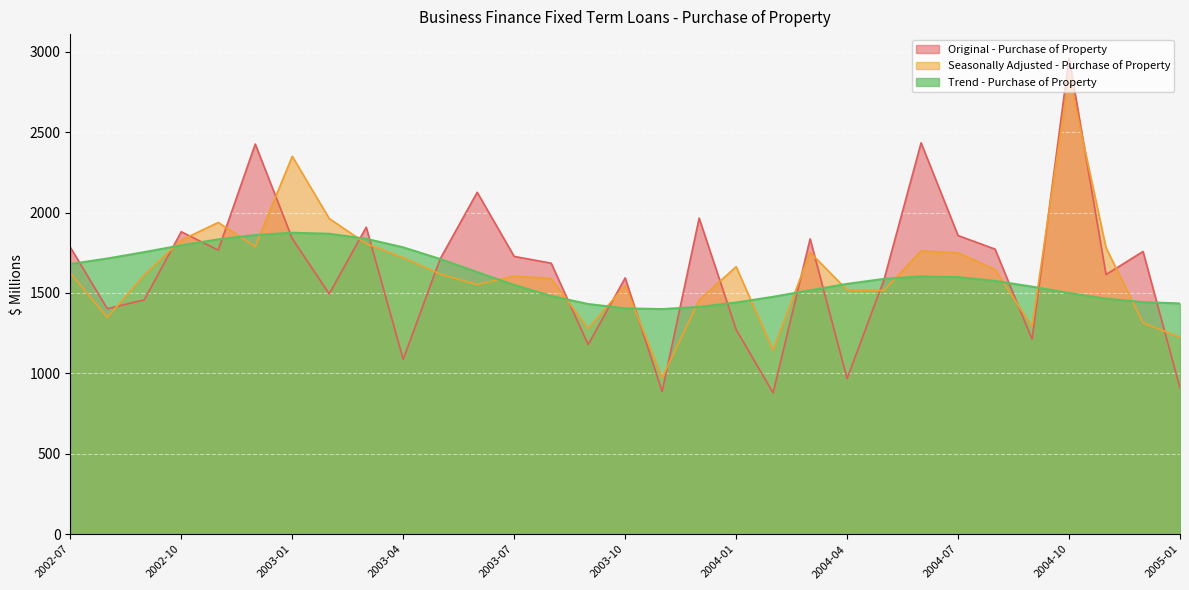

At which category is the sum across all series the highest?

2004-10